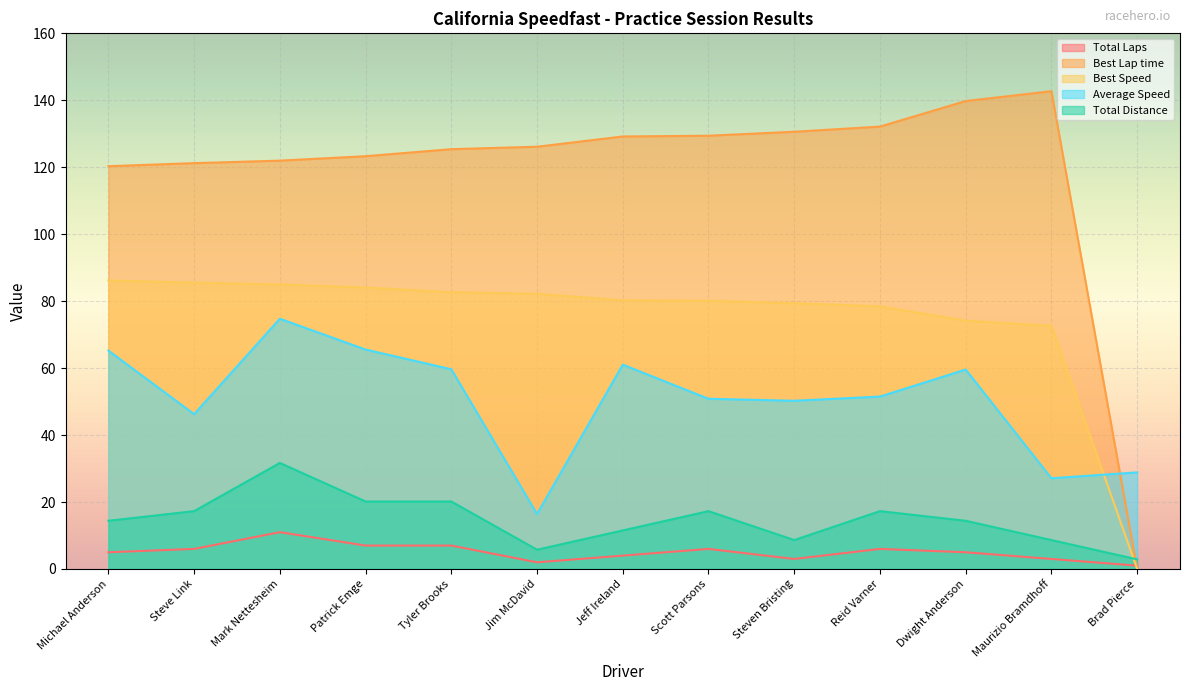

True or false: Average Speed has more than 0 points higher than both neighbors.

True